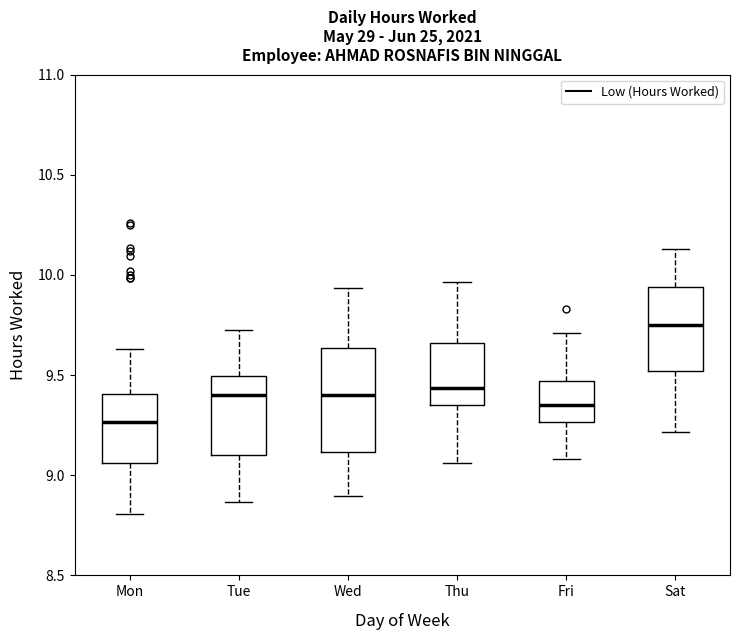

Reading left to right, read every box against the y-axis: the position of its median line, the range the box covers, and the ends of its whiskers. The values are not printed on the chart, so give them approximately, as read against the axis.

Mon: median 9.25, box 9.05 to 9.40, whiskers 8.80 to 9.65
Tue: median 9.40, box 9.10 to 9.50, whiskers 8.85 to 9.75
Wed: median 9.40, box 9.10 to 9.65, whiskers 8.90 to 9.95
Thu: median 9.45, box 9.35 to 9.65, whiskers 9.05 to 9.95
Fri: median 9.35, box 9.25 to 9.45, whiskers 9.10 to 9.70
Sat: median 9.75, box 9.50 to 9.95, whiskers 9.20 to 10.15